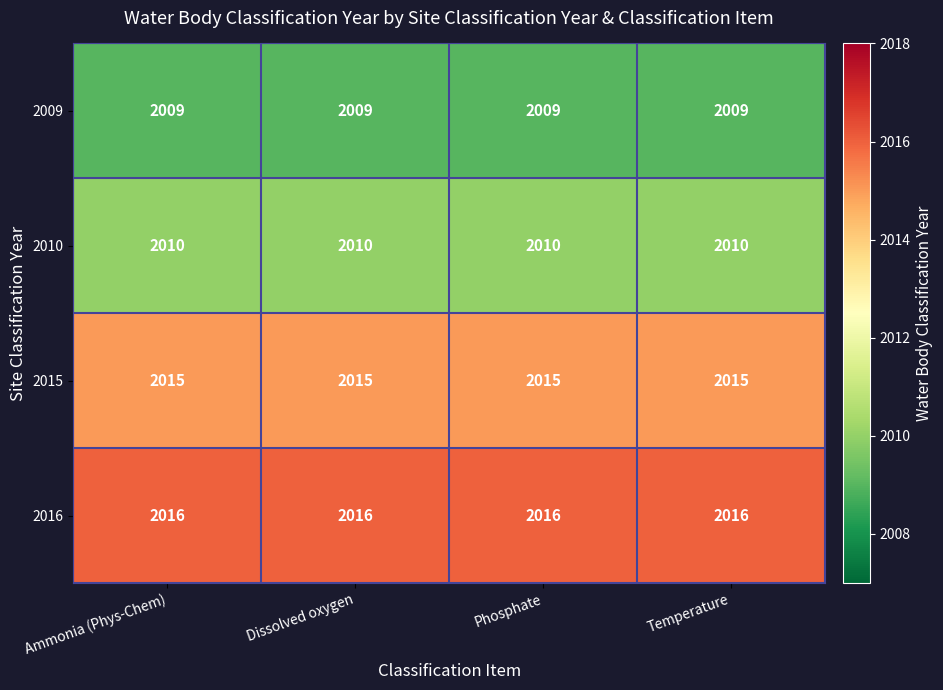

What is the highest value of the 2016 series?

2016